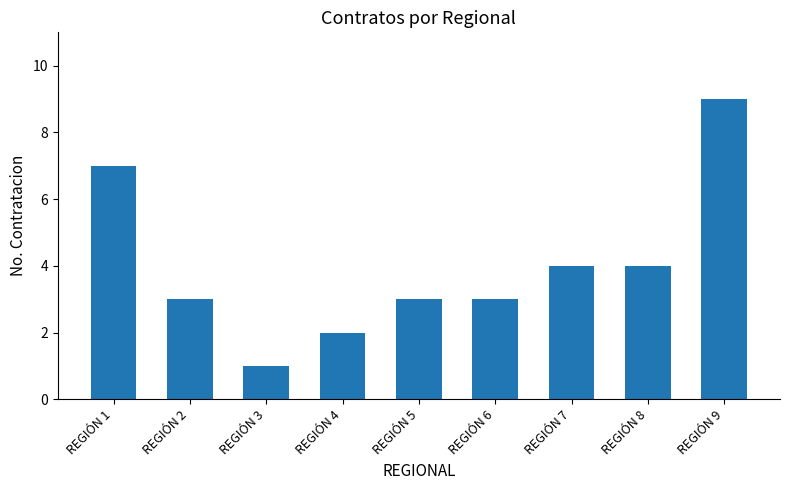

The chart shows a value of 3 at REGIÓN 2. True or false?

True